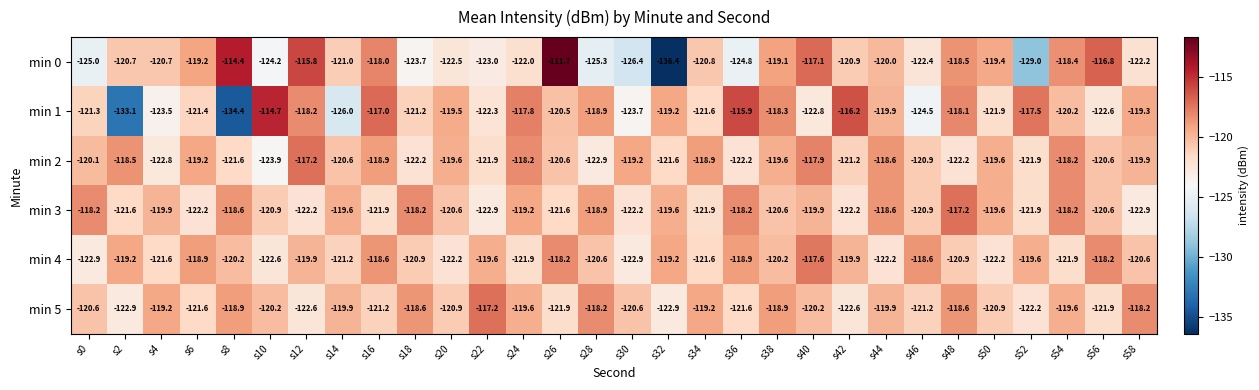

The value of min 2 at s56 is -120.6. True or false?

True